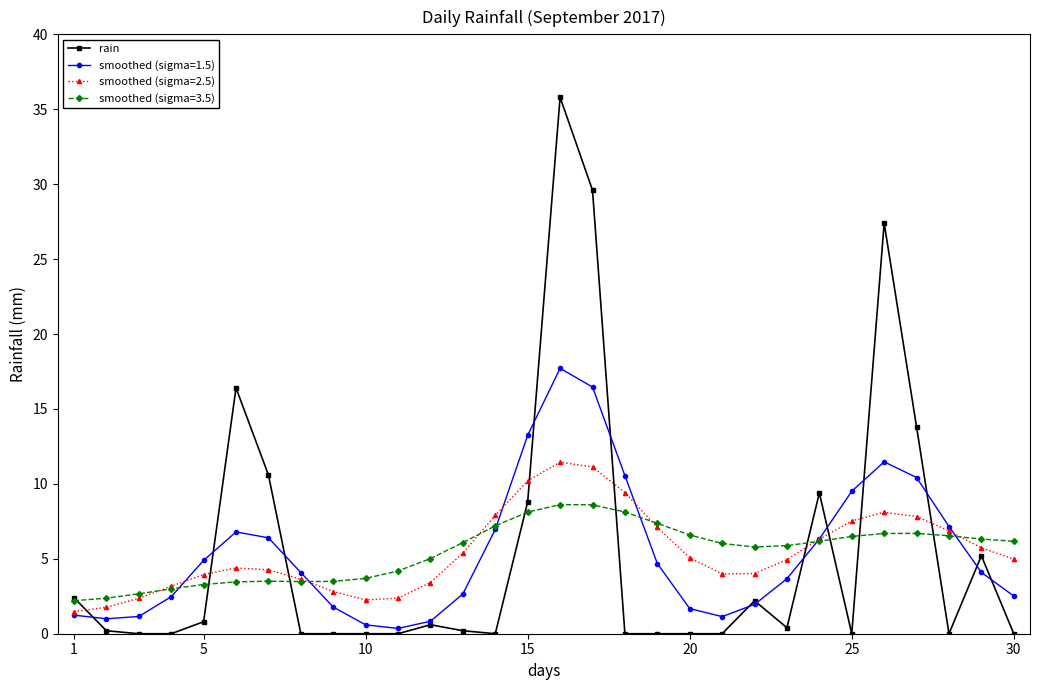

True or false: smoothed (sigma=2.5) has more than 2 interior local peaks.

True